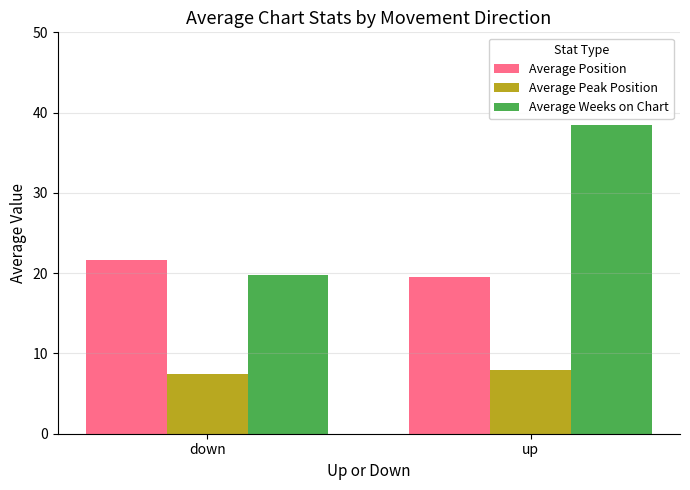

Reading left to right, extract all data points from this chart.

Average Position: 21.6	19.5
Average Peak Position: 7.4	8.0
Average Weeks on Chart: 19.8	38.4